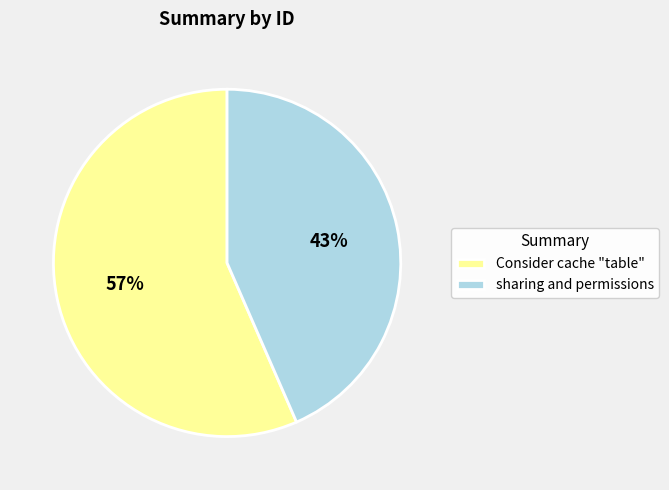

Which category has the biggest portion of the pie?

Consider cache "table"